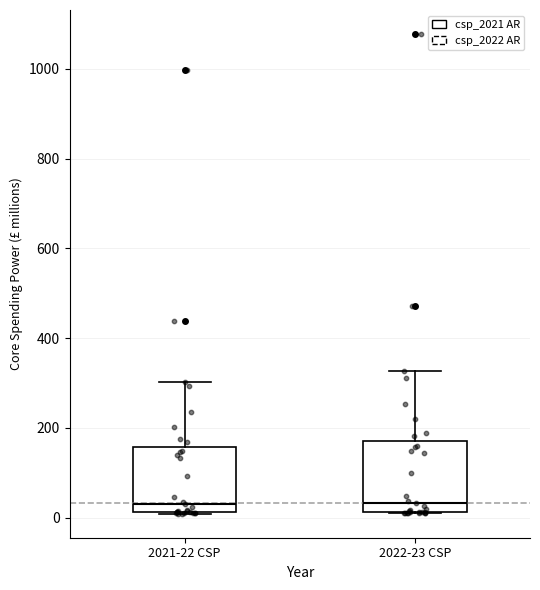

Reading left to right, read every box against the y-axis: the position of its median line, the range the box covers, and the ends of its whiskers. The values are not printed on the chart, so give them approximately, as read against the axis.

2021-22 CSP: median 40, box 20 to 160, whiskers 0 to 300
2022-23 CSP: median 40, box 20 to 180, whiskers 0 to 320